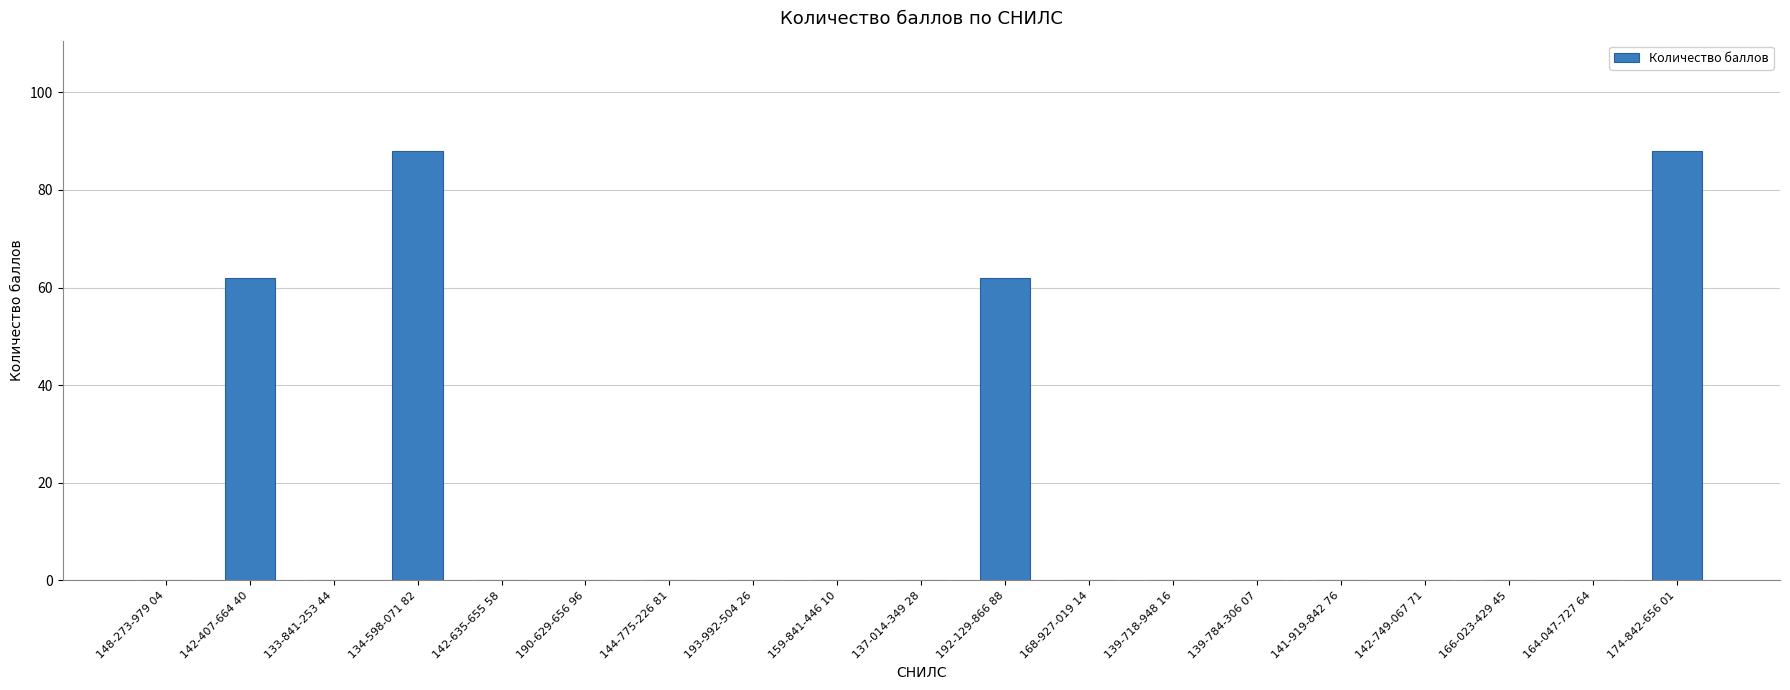

What is the greatest value displayed?

88